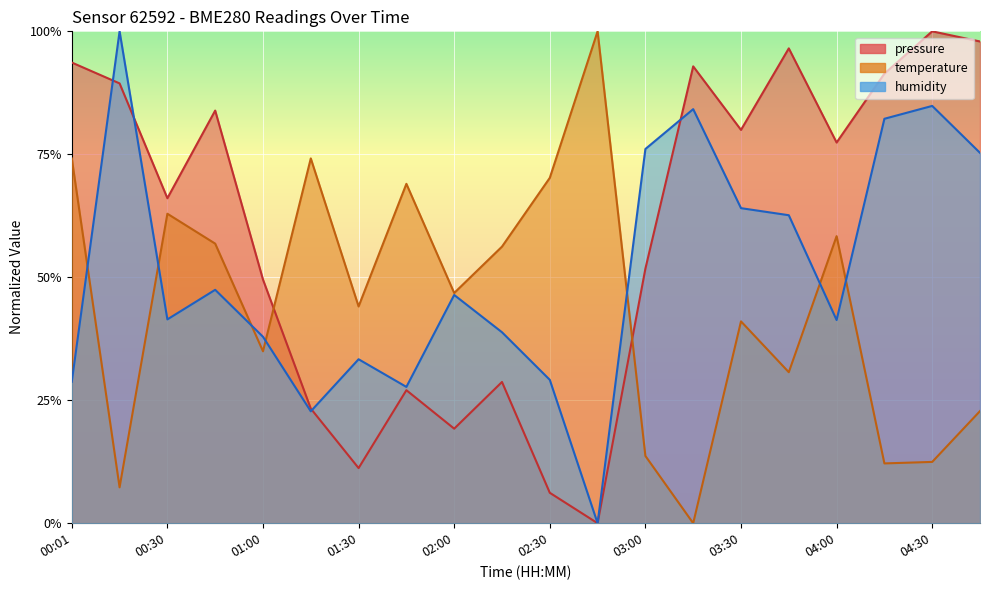

What is the difference between the maximum and minimum values in the temperature series?

1.0